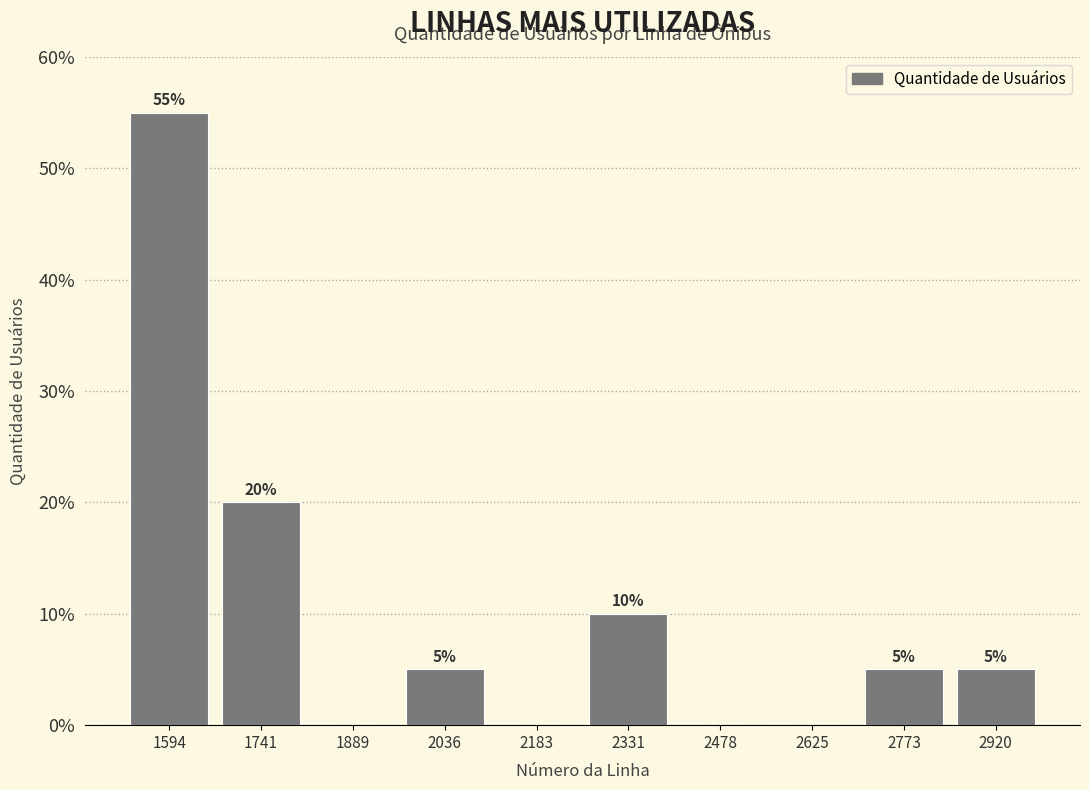

Over which range of the x-axis is the bar tallest?

1520 to 1660